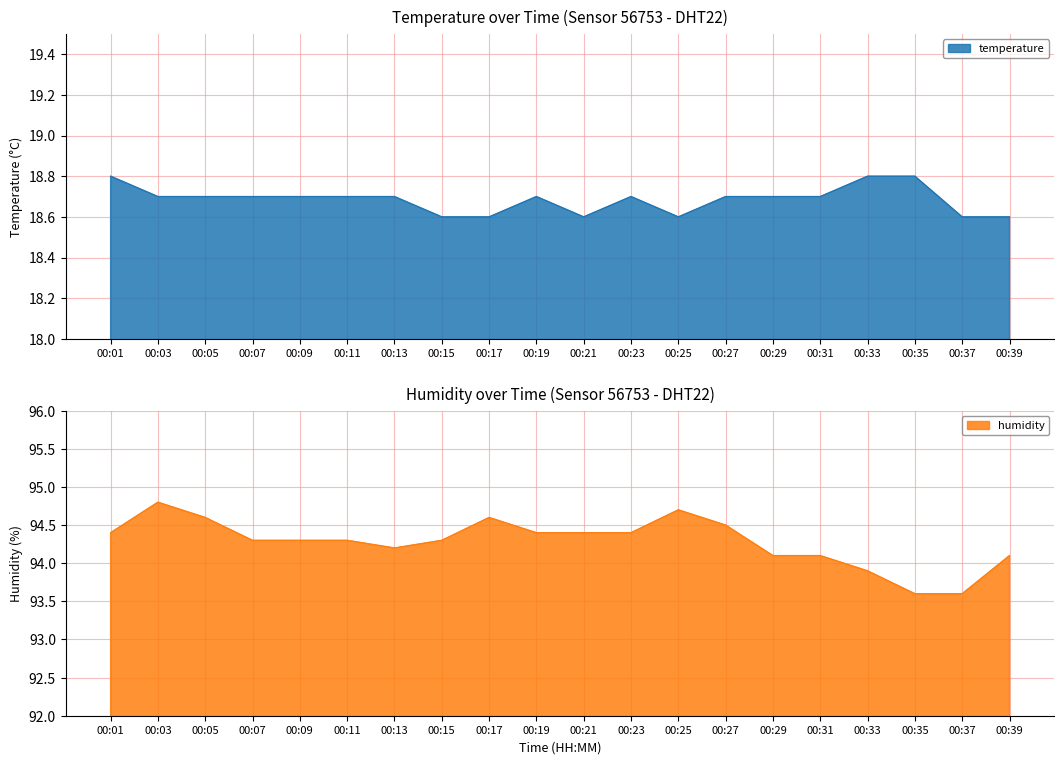

What is the greatest value displayed?

94.8